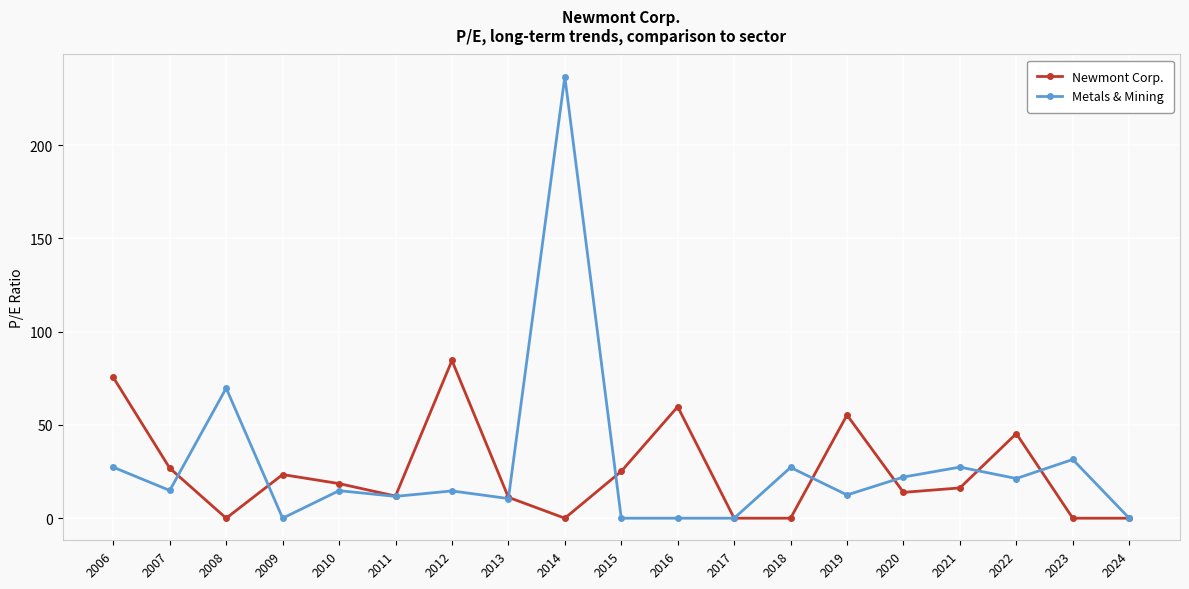

True or false: Metals & Mining has more than 0 points higher than both neighbors.

True